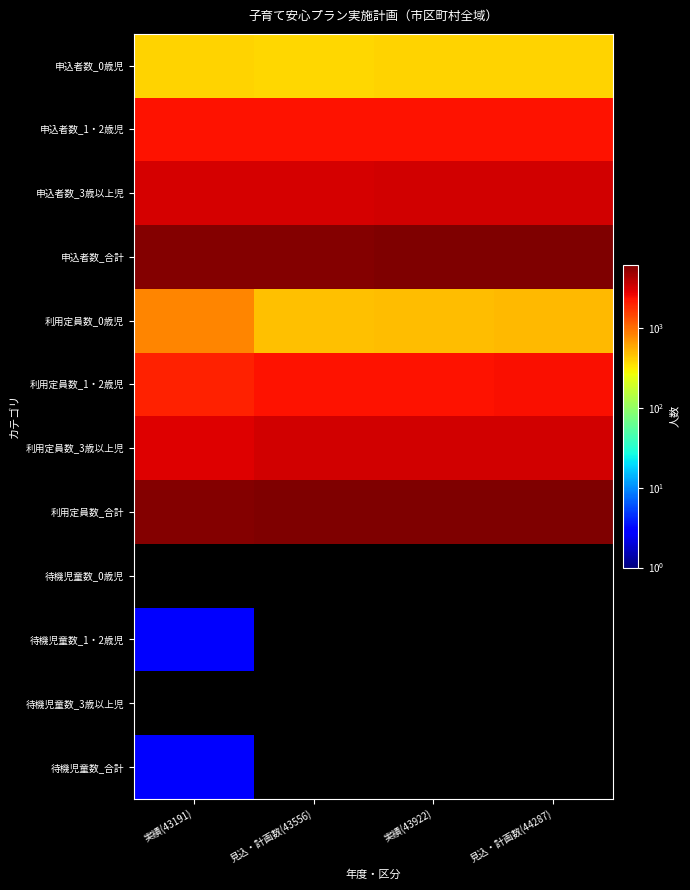

How many categories are shown in the chart?

4